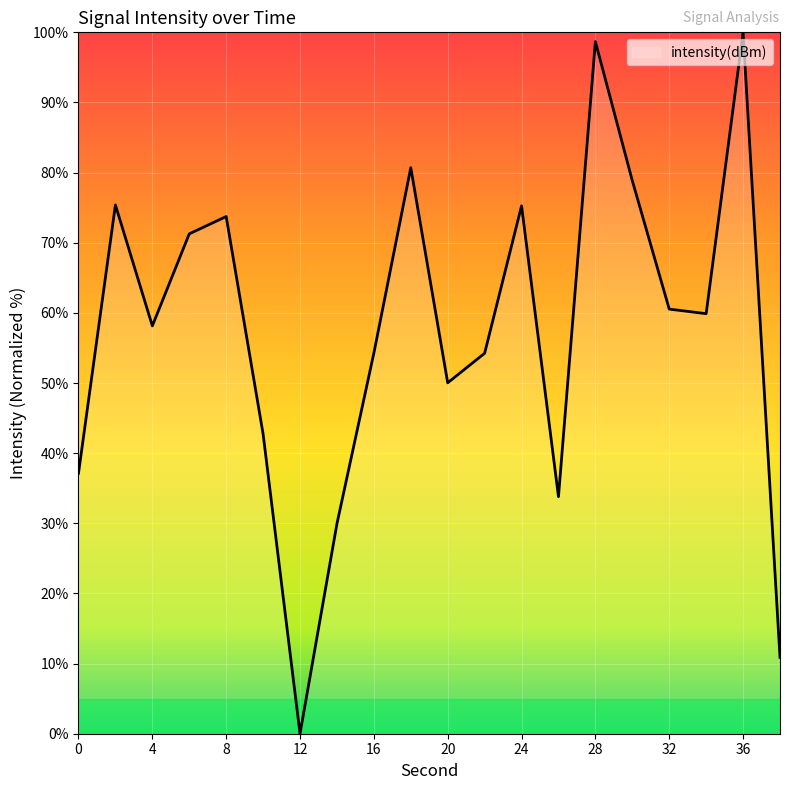

How many values are below 59?

10